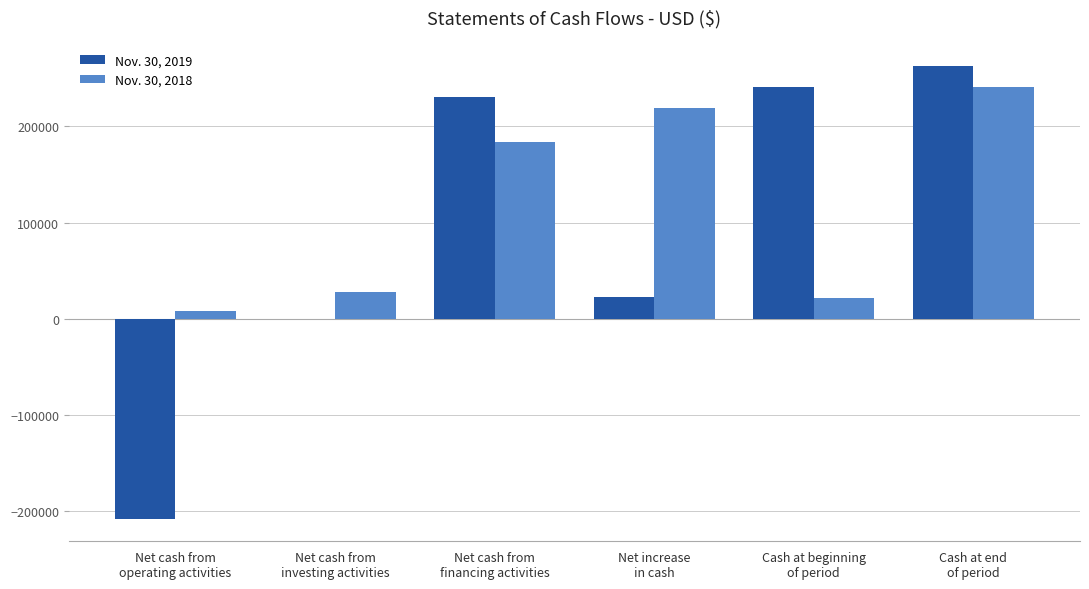

Read the Nov. 30, 2019 value at Net cash from
operating activities.

-207835